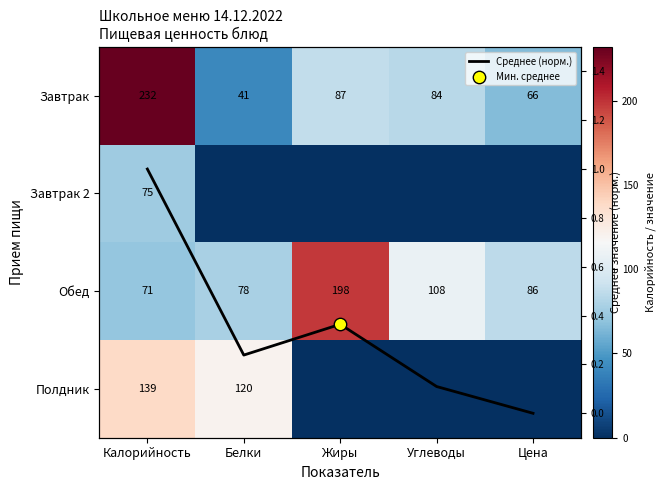

What is the average value of the Обед series?

108.2